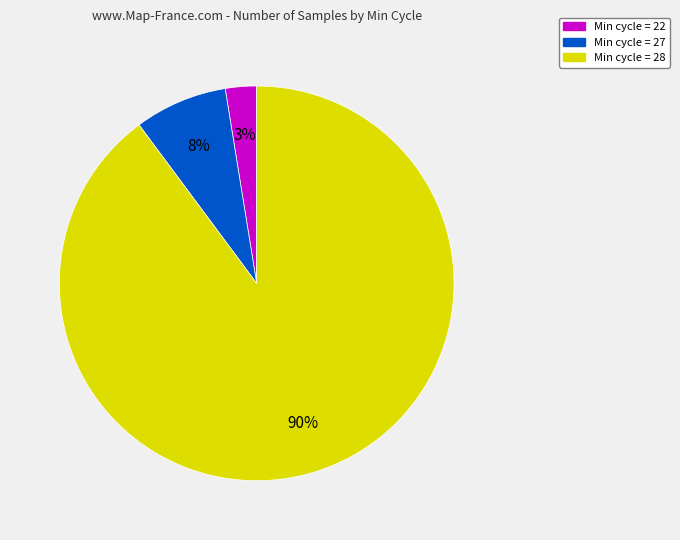

Is there a majority slice in this chart?

Yes